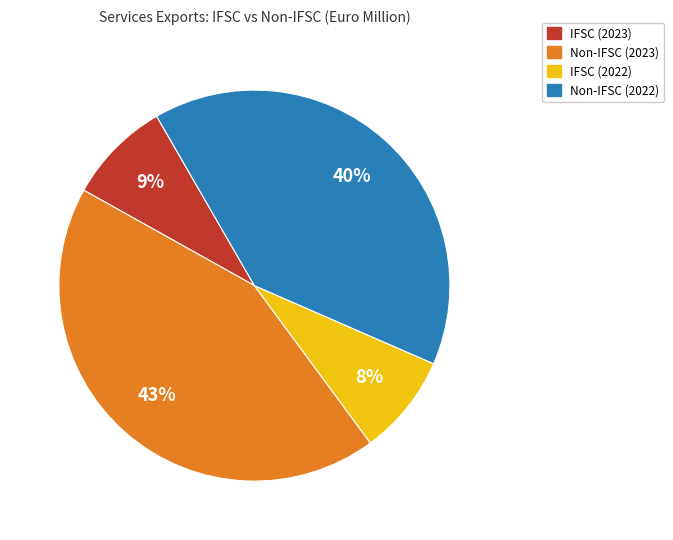

What is the largest slice in the pie chart?

Non-IFSC (2023)